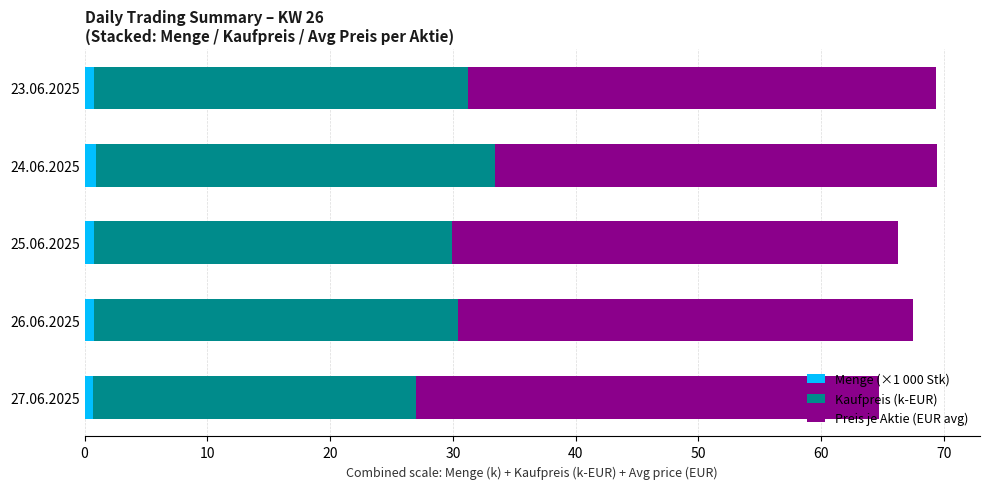

What are all the series names shown in the legend?

Menge (×1 000 Stk), Kaufpreis (k-EUR), Preis je Aktie (EUR avg)